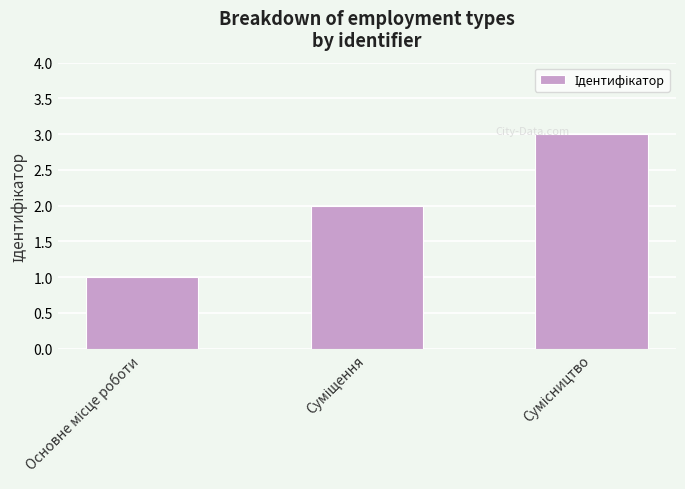

What is the greatest value displayed?

3